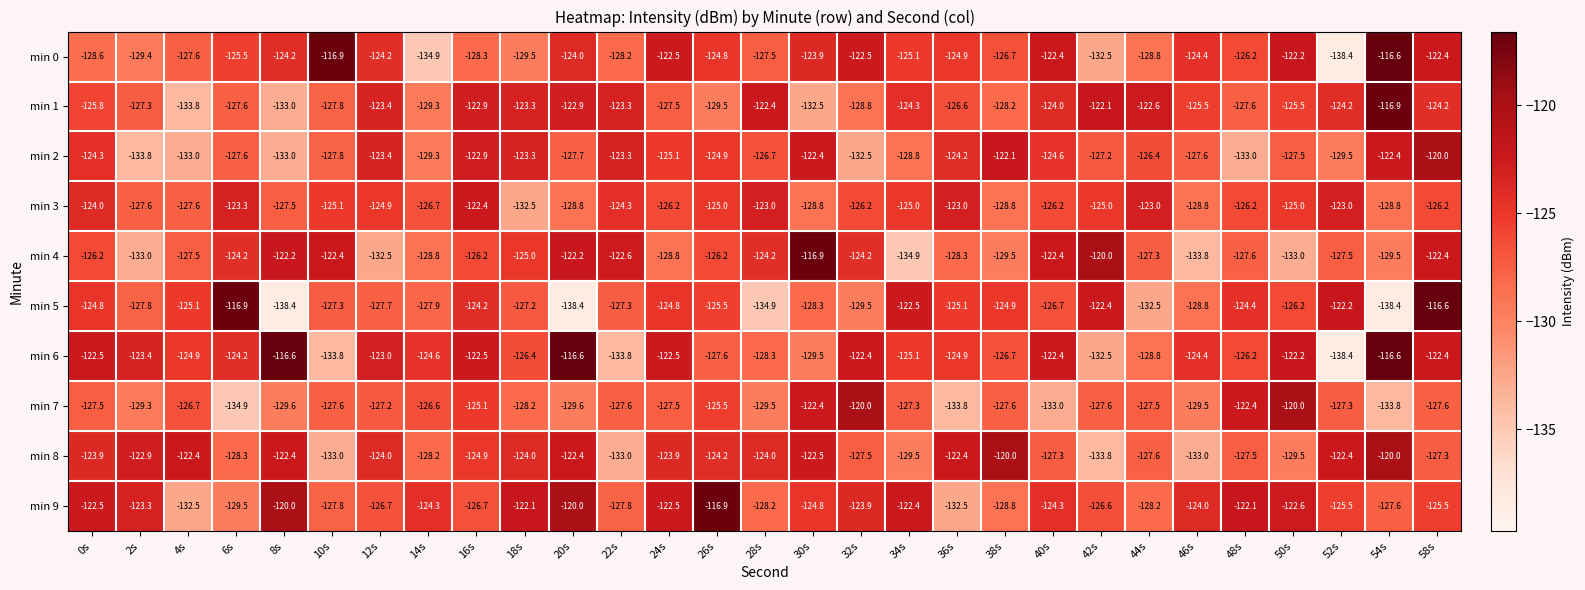

What is the difference between the highest and lowest values at 38s?

9.5